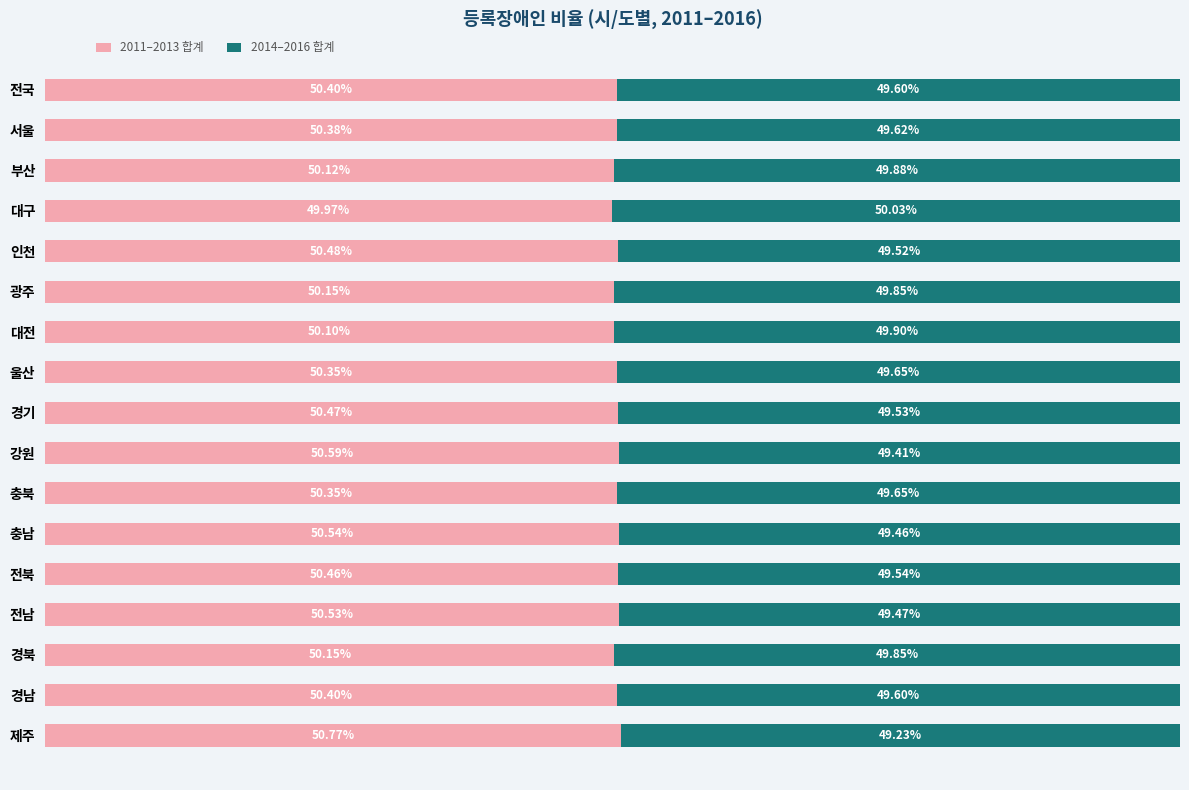

At which label does 2011–2013 합계 reach its peak?

제주